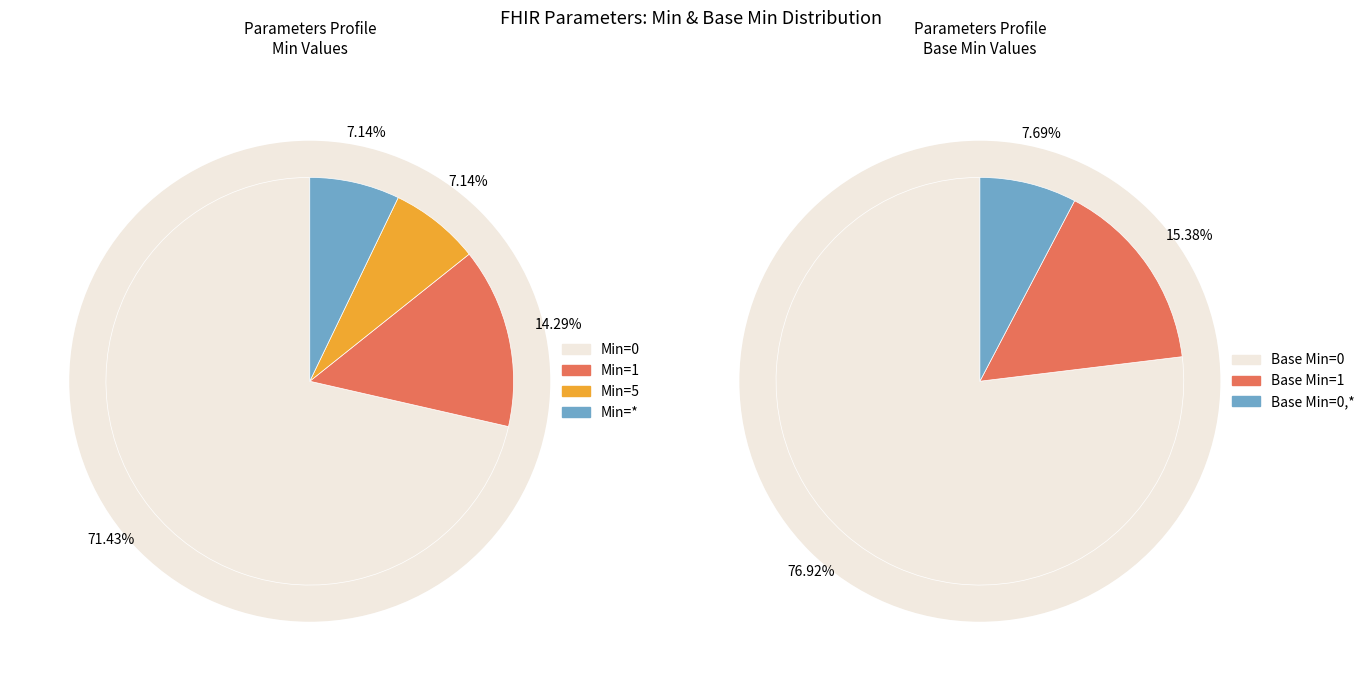

True or false: Parameters accounts for 7% of the total.

True